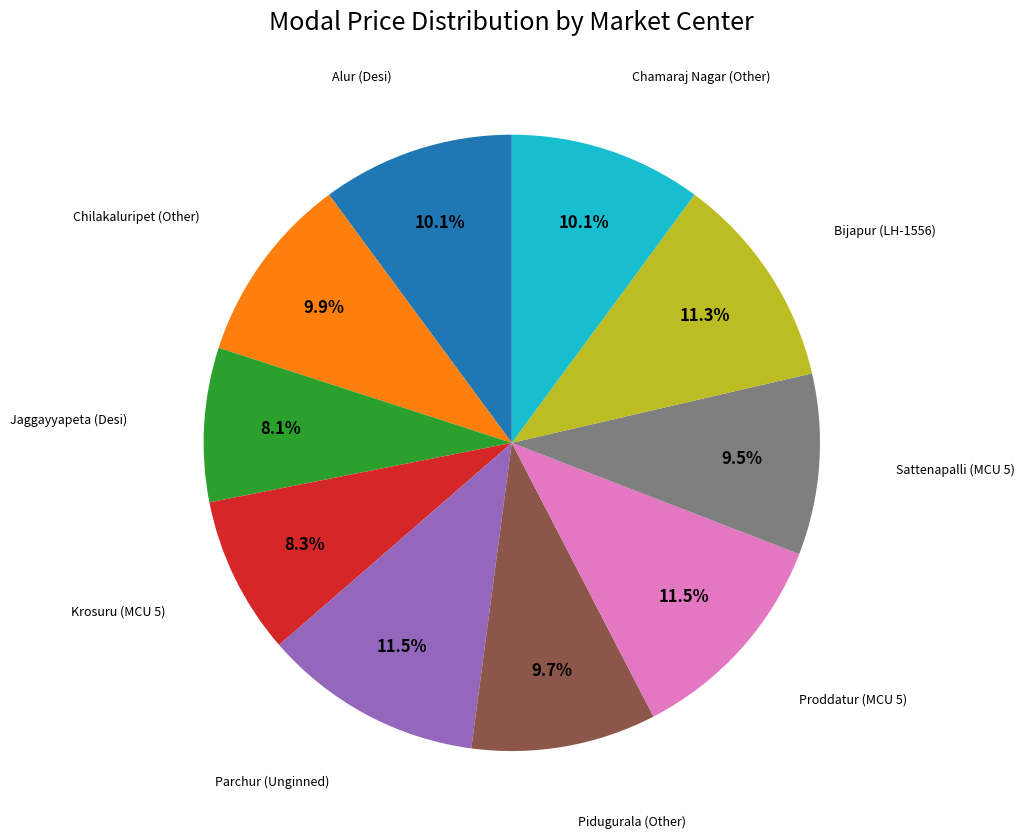

Does any single category account for the majority?

No